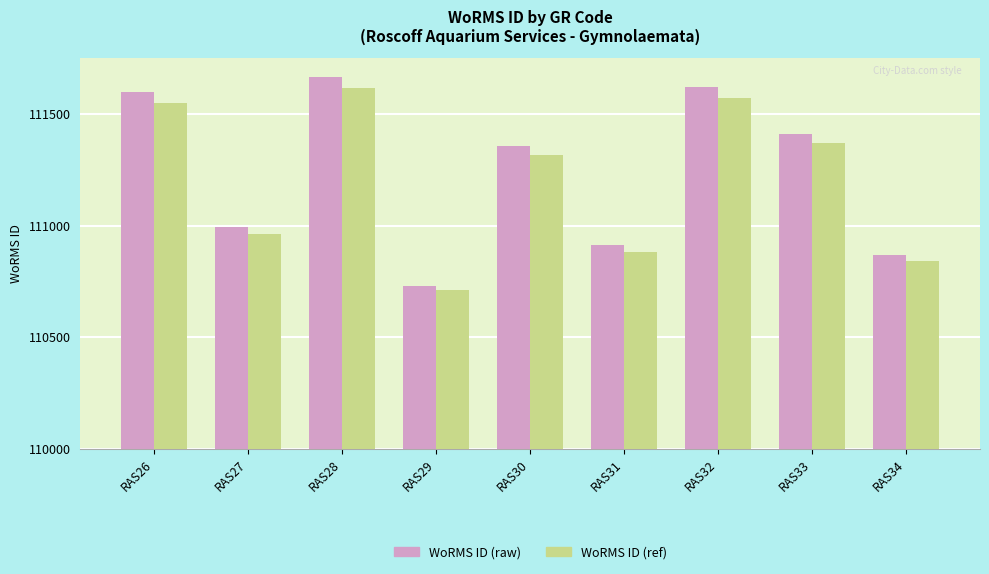

The WoRMS ID (raw) series shows 582.5 at RAS32. True or false?

False